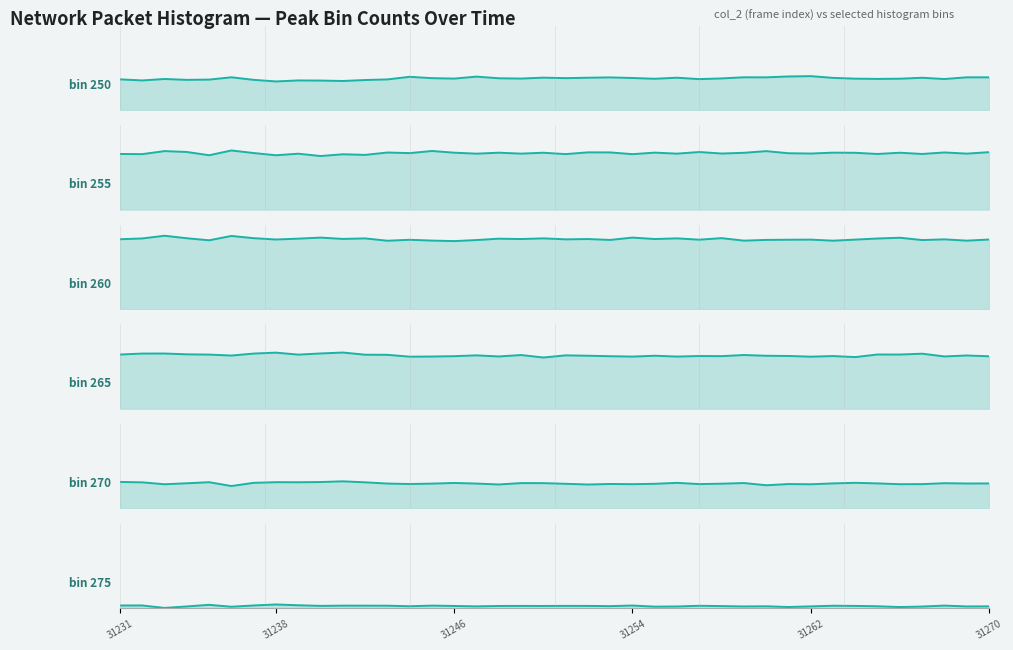

Reading right to left, what are all the values shown in this chart?

Peak counts (bin ~250): 0.4	0.4	0.4	0.4	0.4	0.4	0.4	0.4	0.5	0.5	0.4	0.4	0.4	0.4	0.4	0.4	0.4	0.4	0.4	0.4	0.4	0.4	0.4	0.5	0.4	0.4	0.5	0.4	0.4	0.4	0.4	0.4	0.4	0.4	0.4	0.4	0.4	0.4	0.4	0.4
Peak counts (bin ~255): 0.8	0.8	0.8	0.8	0.8	0.8	0.8	0.8	0.8	0.8	0.8	0.8	0.8	0.8	0.8	0.8	0.8	0.8	0.8	0.8	0.8	0.8	0.8	0.8	0.8	0.8	0.8	0.8	0.7	0.8	0.7	0.8	0.7	0.8	0.8	0.7	0.8	0.8	0.8	0.8
Peak counts (bin ~260): 0.9	0.9	1.0	0.9	1.0	1.0	0.9	0.9	0.9	0.9	0.9	0.9	1.0	0.9	1.0	1.0	1.0	0.9	1.0	1.0	1.0	1.0	1.0	0.9	0.9	0.9	0.9	0.9	1.0	1.0	1.0	1.0	0.9	1.0	1.0	0.9	1.0	1.0	1.0	1.0
Peak counts (bin ~265): 0.7	0.7	0.7	0.7	0.7	0.7	0.7	0.7	0.7	0.7	0.7	0.7	0.7	0.7	0.7	0.7	0.7	0.7	0.7	0.7	0.7	0.7	0.7	0.7	0.7	0.7	0.7	0.7	0.7	0.8	0.8	0.7	0.8	0.8	0.7	0.7	0.7	0.8	0.8	0.7
Peak counts (bin ~270): 0.3	0.3	0.3	0.3	0.3	0.3	0.3	0.3	0.3	0.3	0.3	0.3	0.3	0.3	0.3	0.3	0.3	0.3	0.3	0.3	0.3	0.3	0.3	0.3	0.3	0.3	0.3	0.3	0.4	0.4	0.4	0.4	0.4	0.3	0.3	0.4	0.3	0.3	0.4	0.4
Peak counts (bin ~275): 0.0	0.0	0.0	0.0	0.0	0.0	0.0	0.0	0.0	0.0	0.0	0.0	0.0	0.0	0.0	0.0	0.0	0.0	0.0	0.0	0.0	0.0	0.0	0.0	0.0	0.0	0.0	0.0	0.0	0.0	0.0	0.0	0.0	0.0	0.0	0.0	0.0	0.0	0.0	0.0